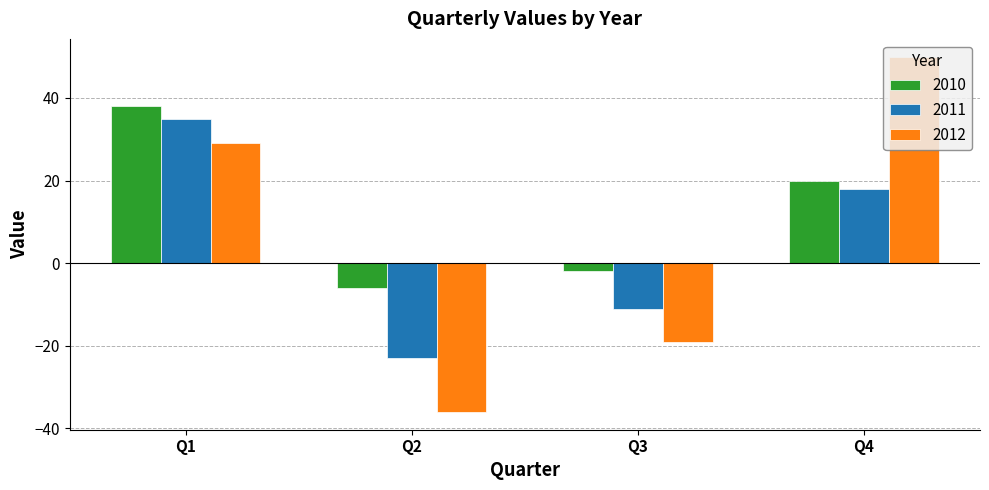

What is the sum of the 2010 values at Q2 and Q3?

-8